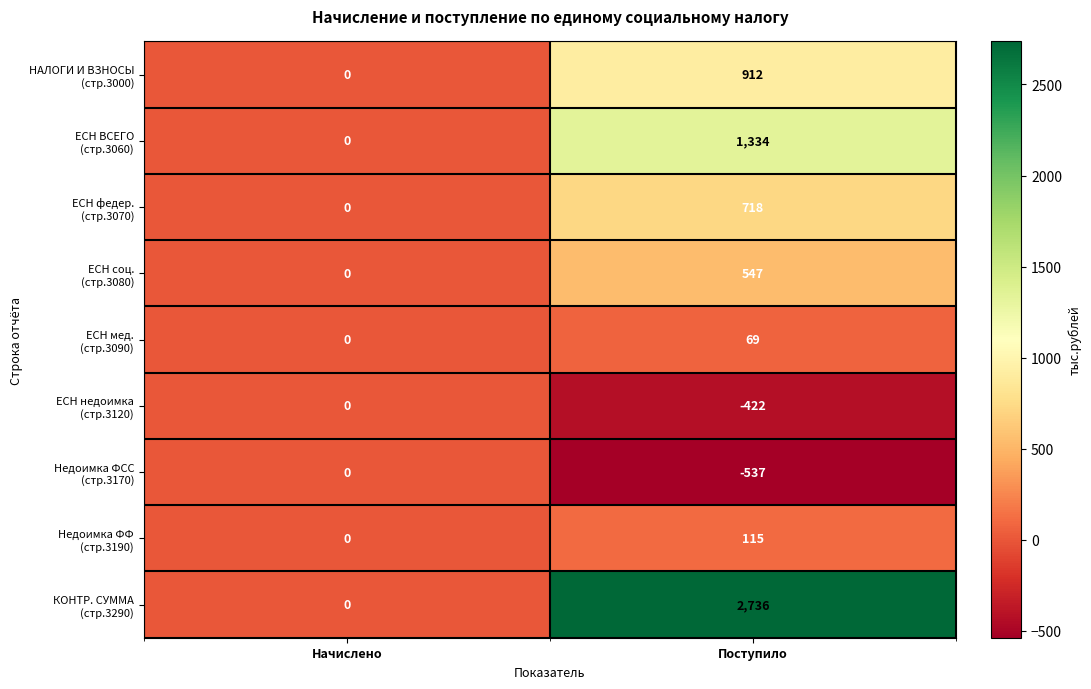

Which category has the highest value across all series?

Поступило